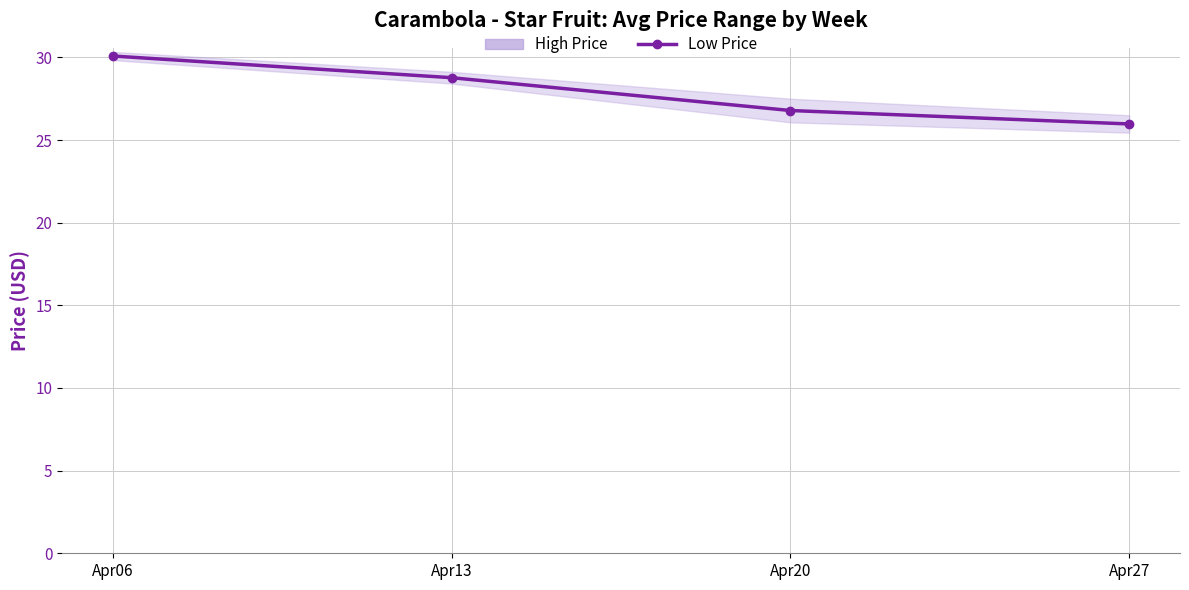

What is the value of the 1st point from the left?

30.1